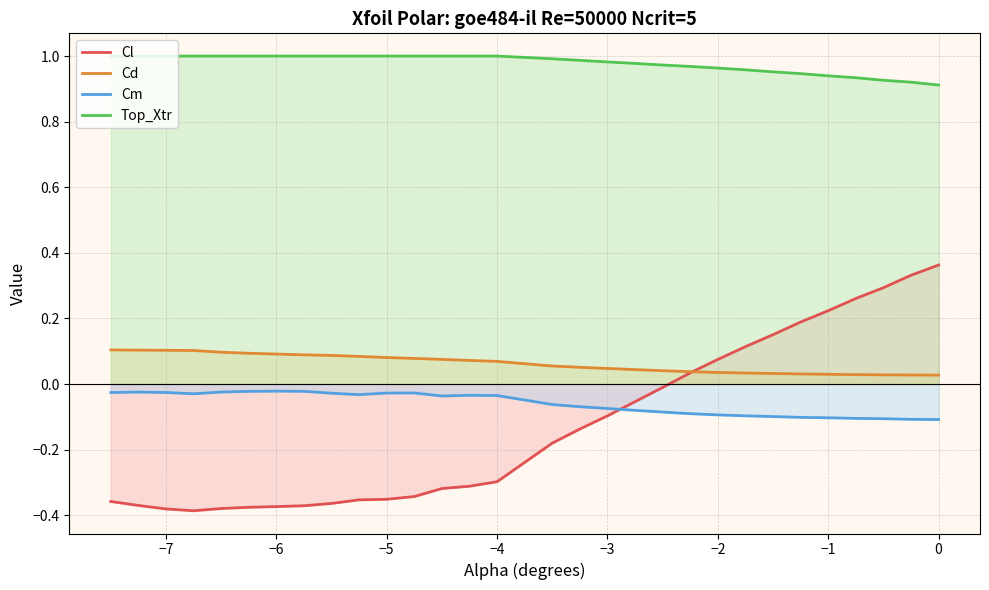

Does the chart have visible grid lines?

Yes